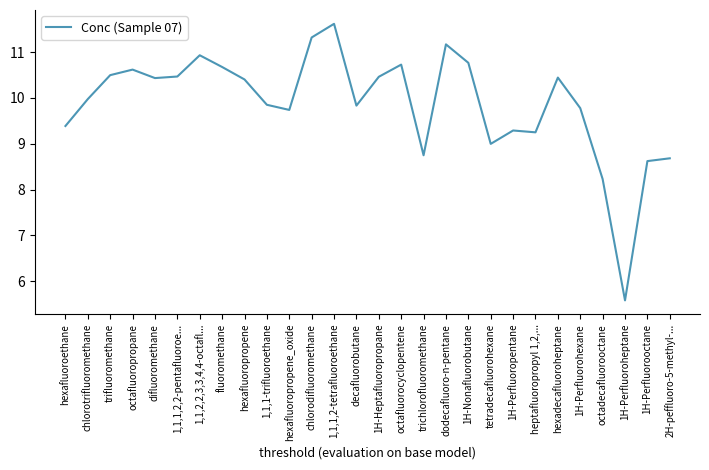

What is the change in value from chlorotrifluoromethane to 1,1,1,2-tetrafluoroethane?

+1.6